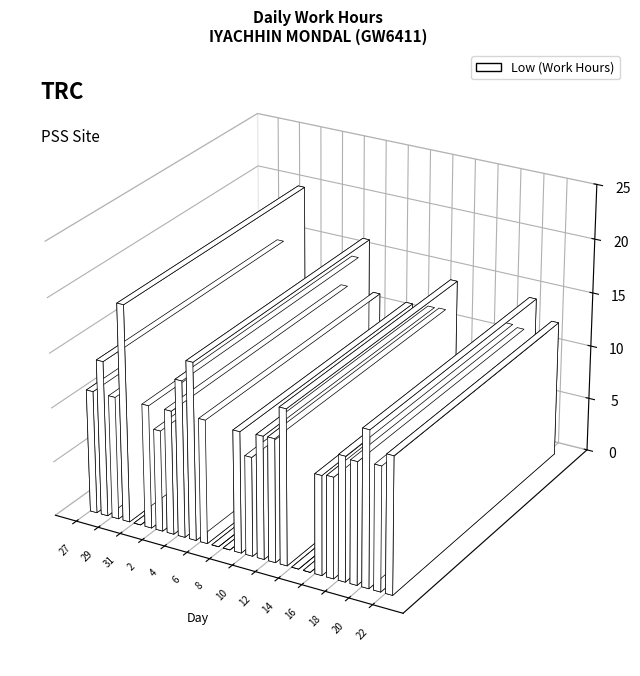

What is the difference between the second highest and minimum values?

16.3